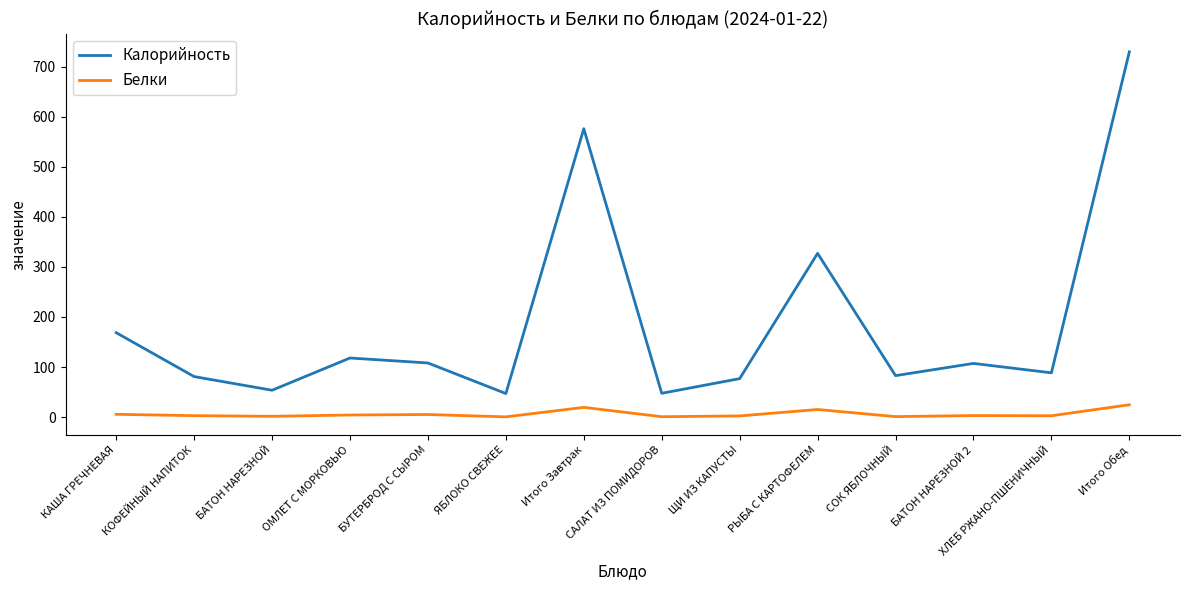

Rank the series by their maximum value, from lowest to highest.

Белки, Калорийность